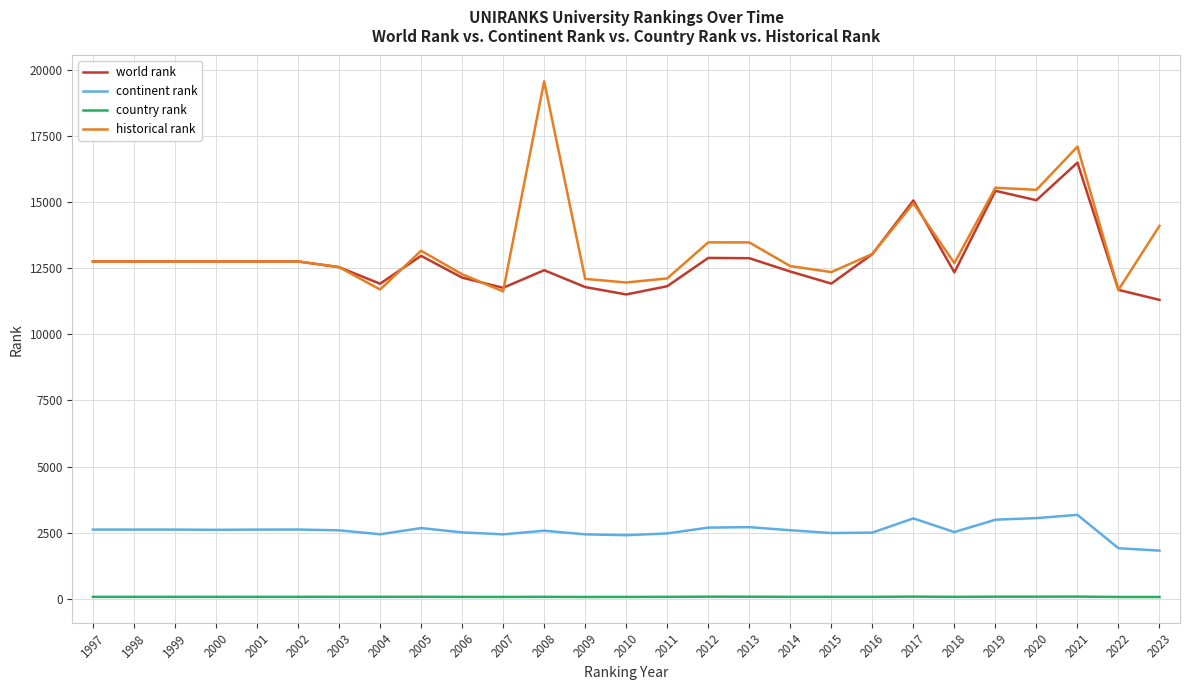

List the series in order of their peak value, lowest first.

country rank, continent rank, world rank, historical rank